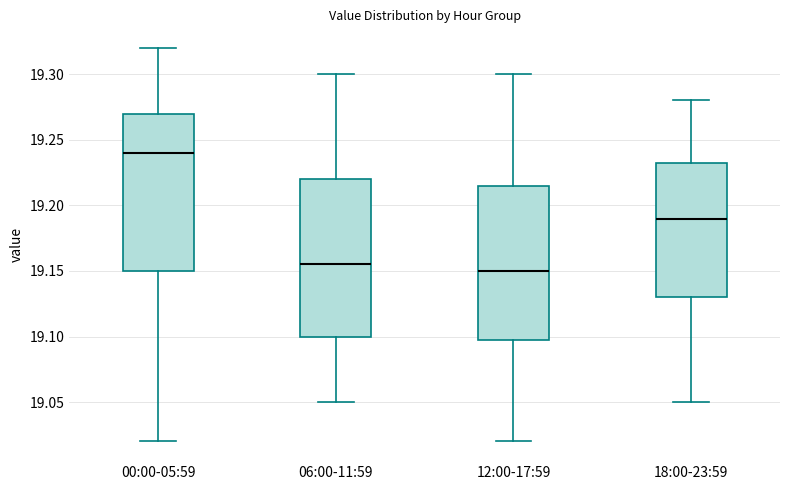

Reading left to right, transcribe this box plot: for each box, give where its median line is, the range the box spans, and where its two whiskers end, as read against the y-axis. The values are not printed on the chart, so give them approximately, as read against the axis.

00:00-05:59: median 19.240, box 19.150 to 19.270, whiskers 19.020 to 19.320
06:00-11:59: median 19.155, box 19.100 to 19.220, whiskers 19.050 to 19.300
12:00-17:59: median 19.150, box 19.100 to 19.215, whiskers 19.020 to 19.300
18:00-23:59: median 19.190, box 19.130 to 19.235, whiskers 19.050 to 19.280